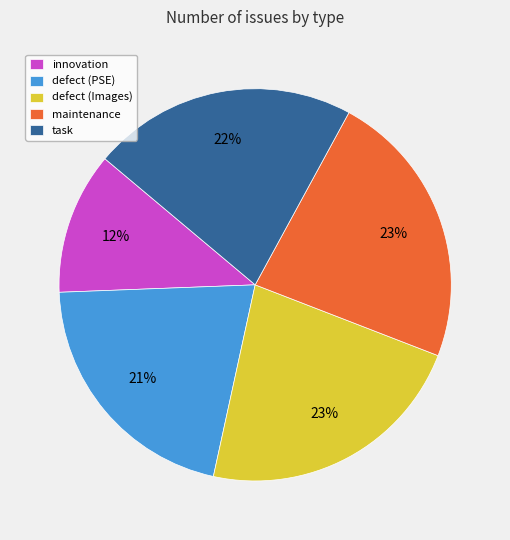

Combined, do defect (Images) and defect (PSE) account for over 50%?

No